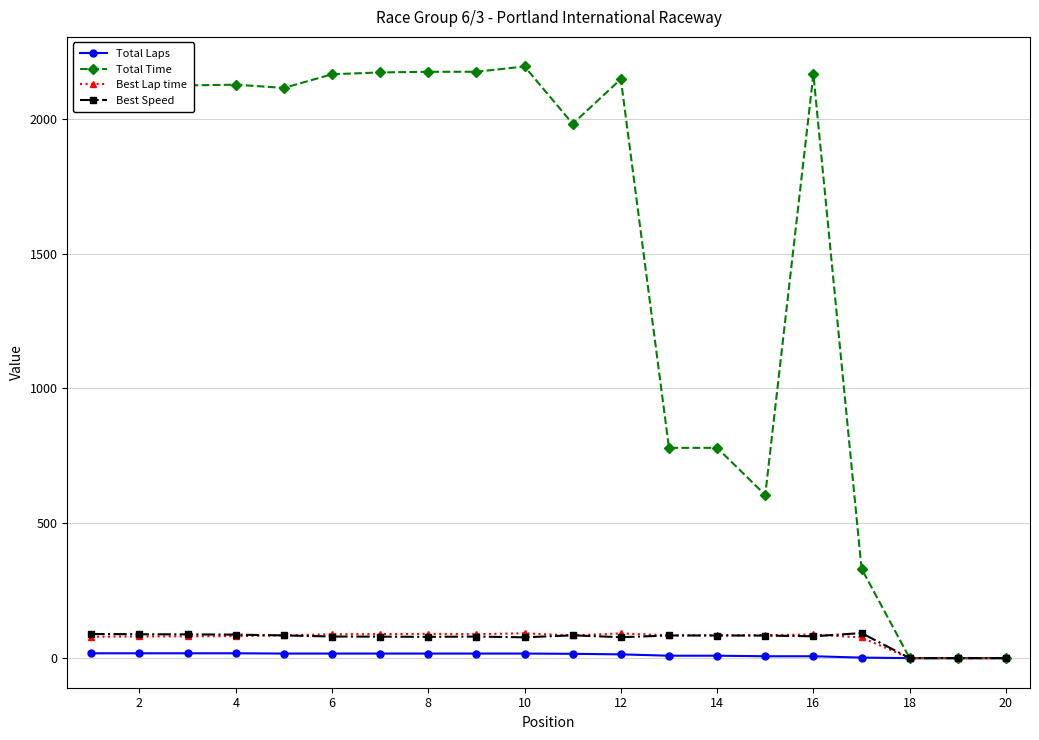

What is the highest value of the Best Speed series?

92.9